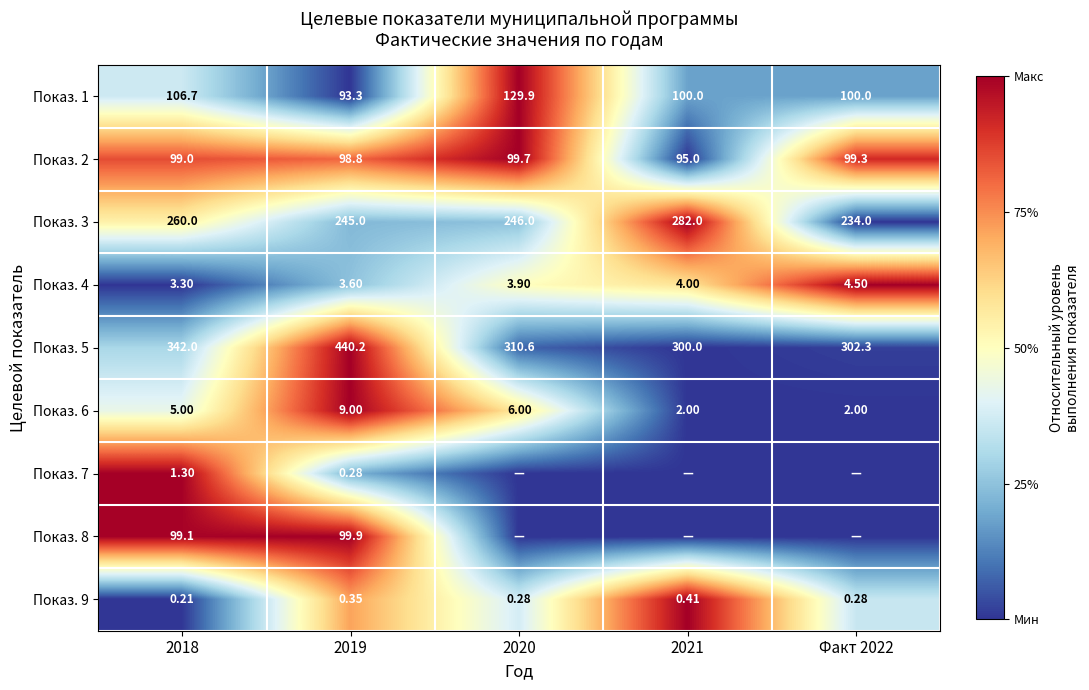

Is the value of Показ. 1 at 2018 greater than the value of Показ. 5 at 2020?

No